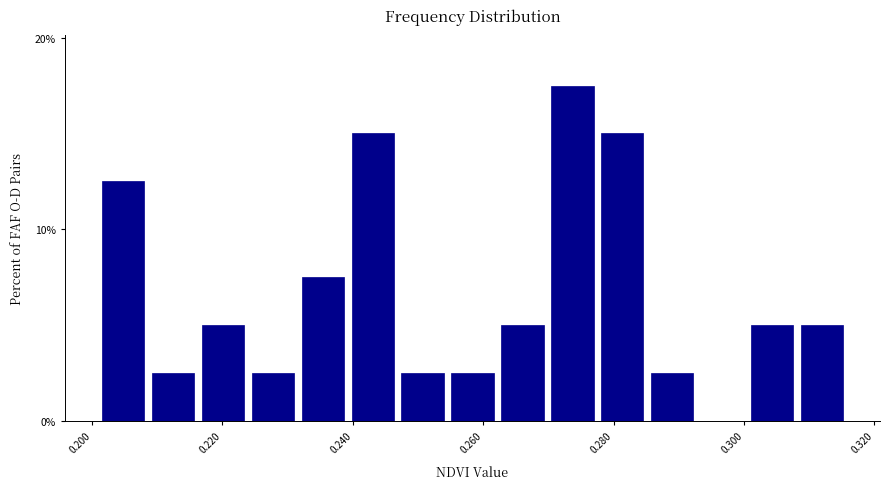

Around what value on the x-axis is the tallest bar? Give the approximate position of its centre, as read against the axis.

0.274